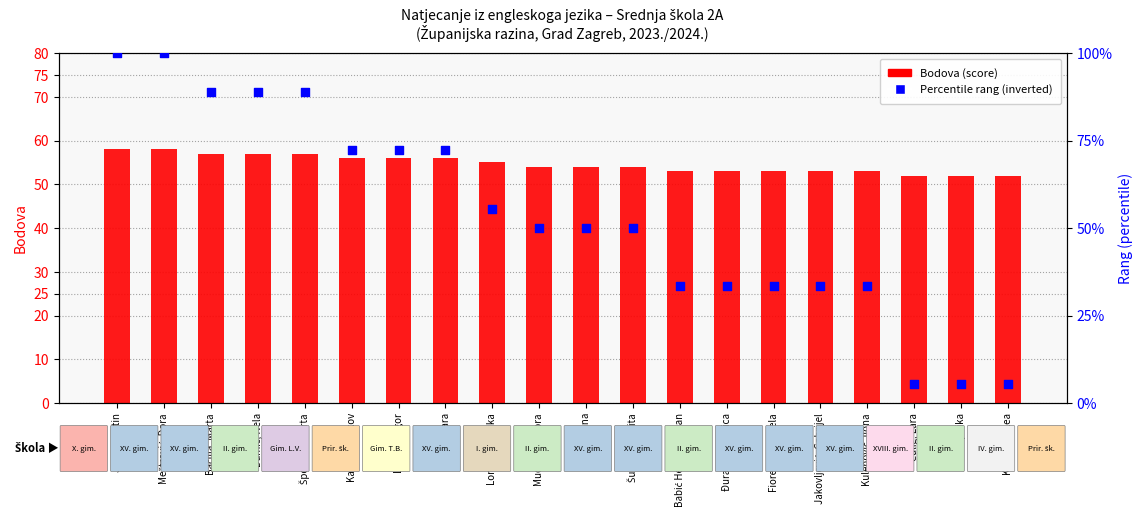

Which series contains the lowest Y value?

Percentile rang